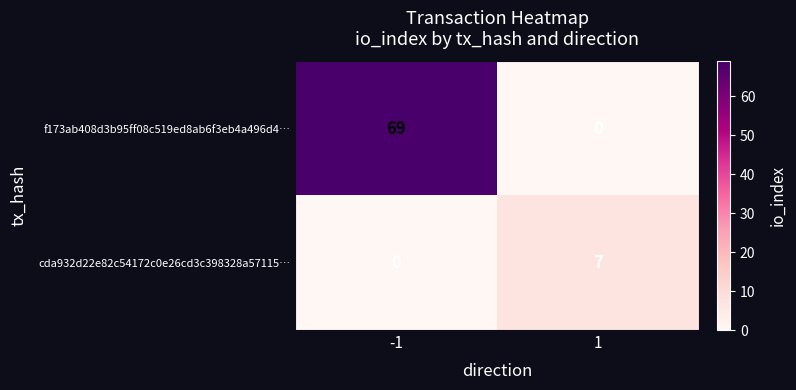

What is the highest value of the f173ab408d3b95ff08c519ed8ab6f3eb4a496d4… series?

69